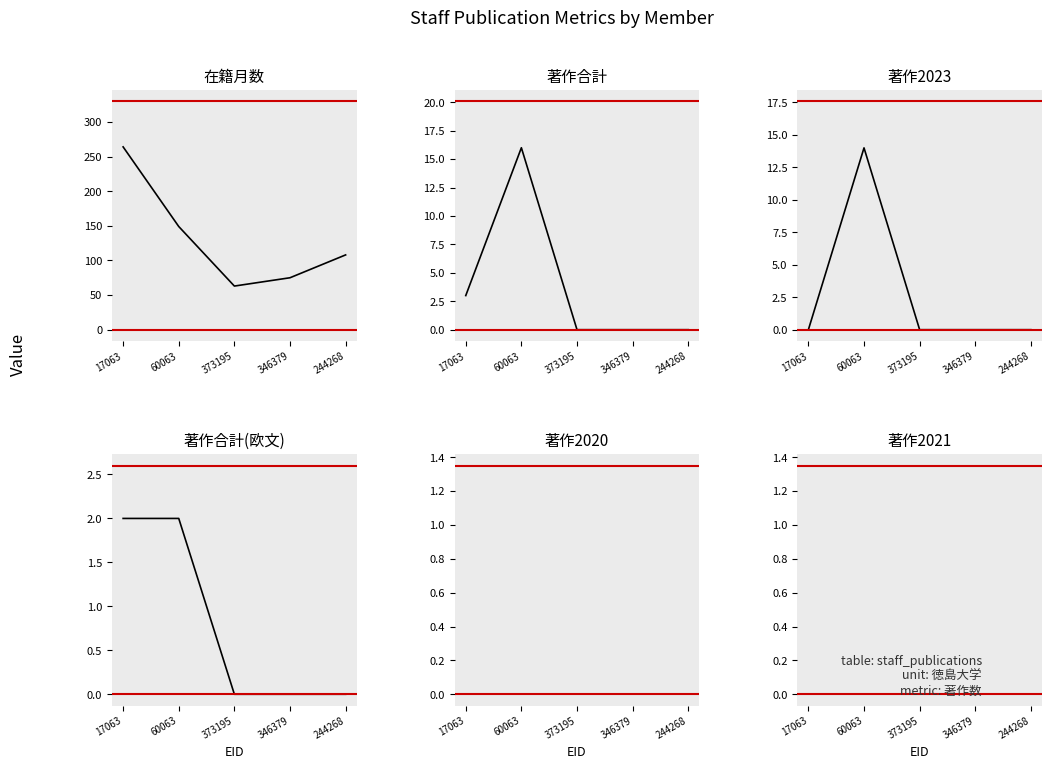

True or false: 著作合計(欧文) and 著作合計 cross at least once.

False